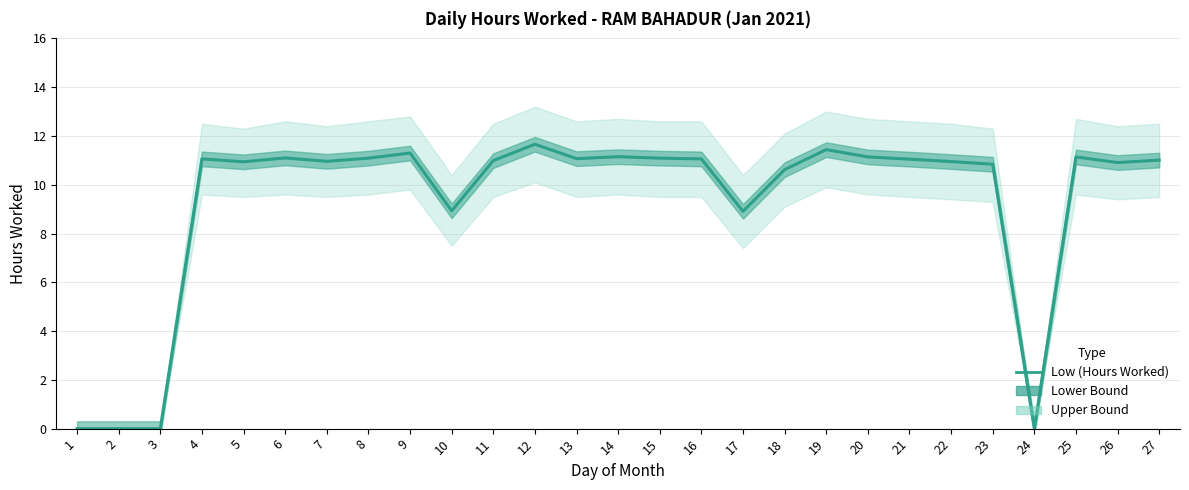

What is the change in value from 8 to 19?

+0.3